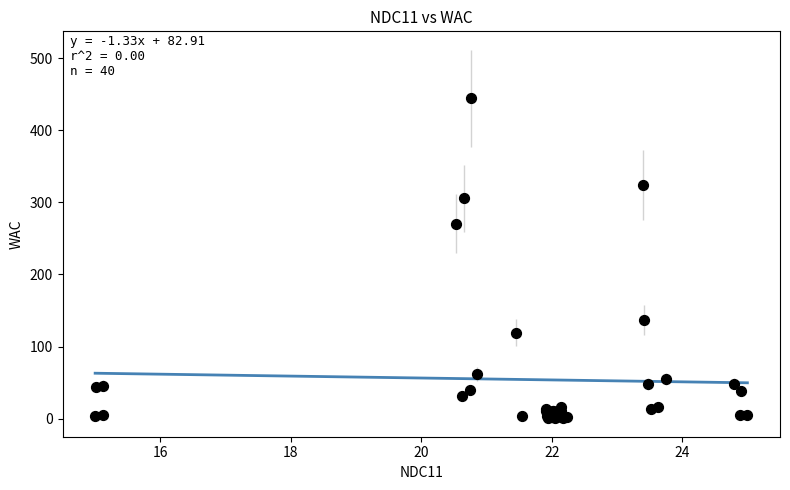

What Y value in the scatter plot is closest to 222?

270.5